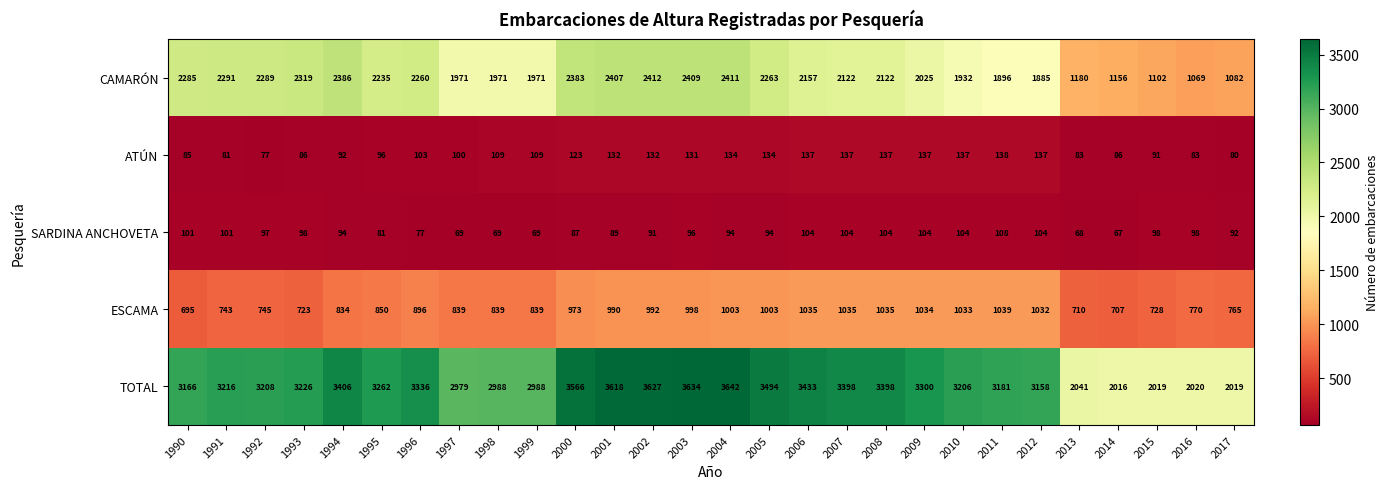

List the series in order of their peak value, lowest first.

SARDINA ANCHOVETA, ATÚN, ESCAMA, CAMARÓN, TOTAL